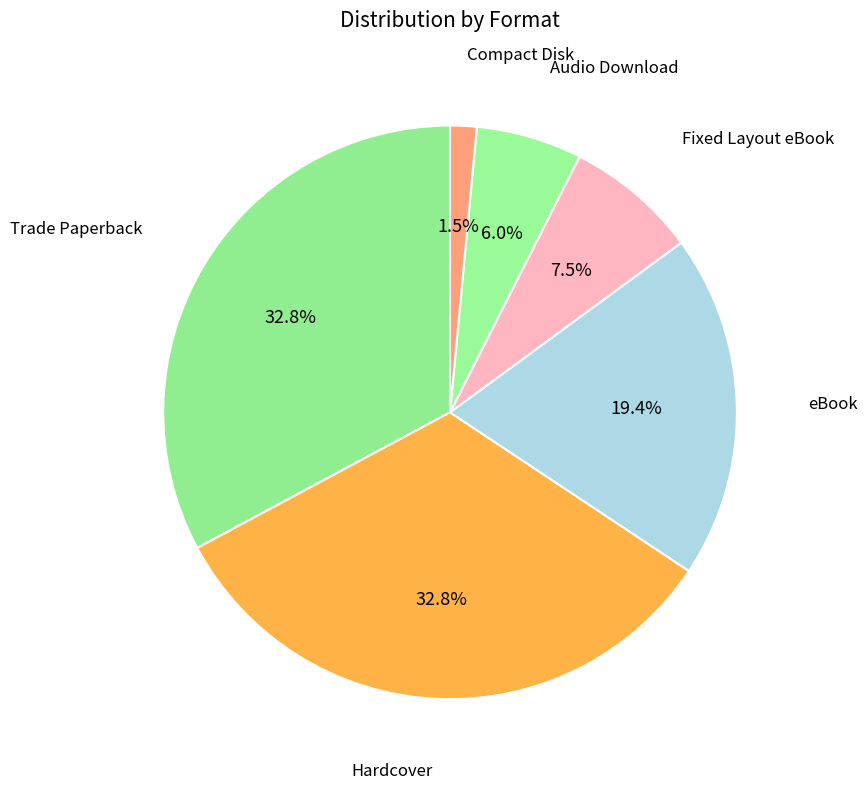

To the nearest percent, what portion does Audio Download represent?

6%